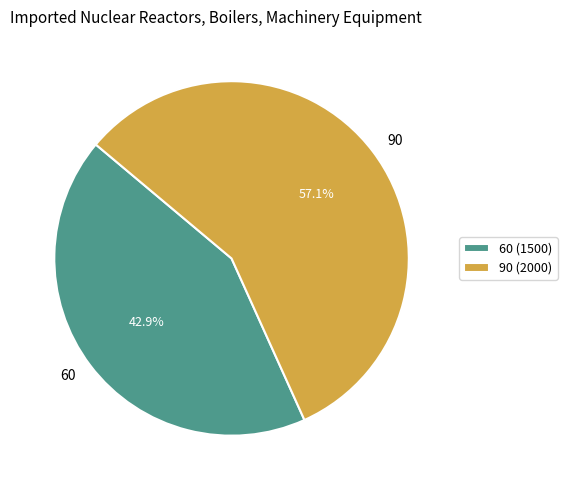

What is the ratio of the value at 90 to the value at 60?

1.3